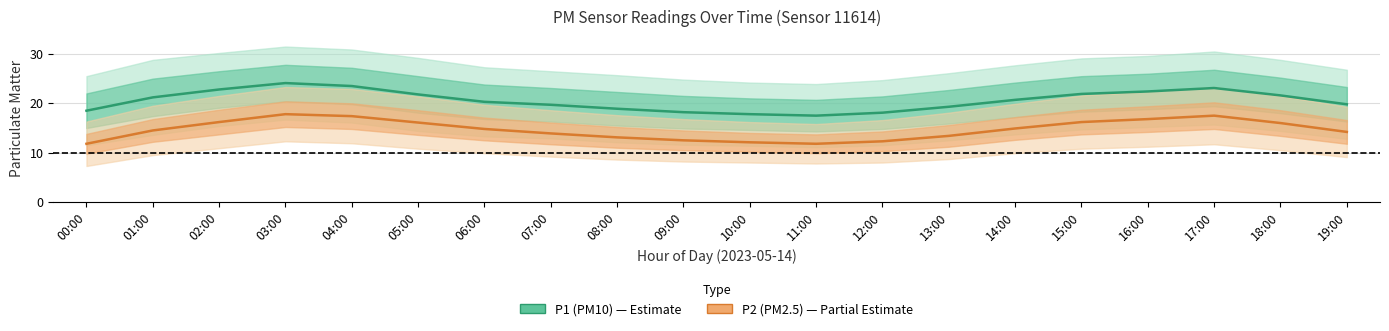

How many lines are shown in the chart?

2